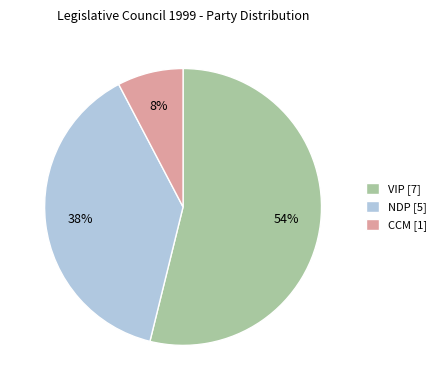

Rank the categories by value from highest to lowest.

VIP, NDP, CCM